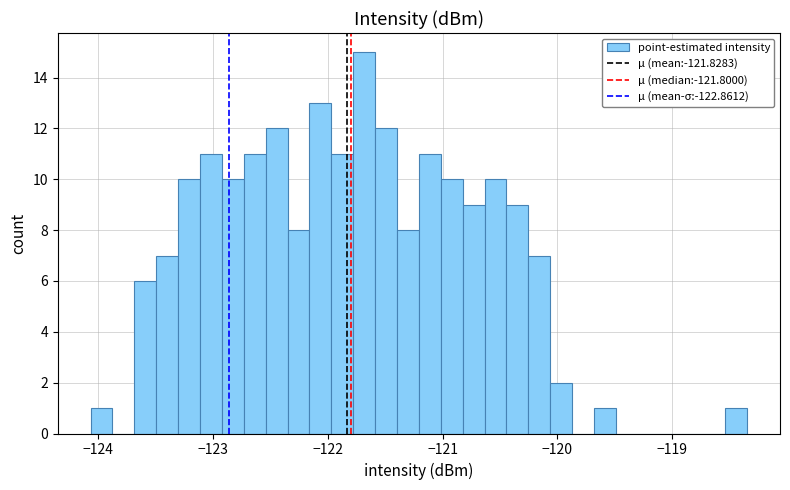

Around what value on the x-axis is the tallest bar? Give the approximate position of its centre, as read against the axis.

-121.7